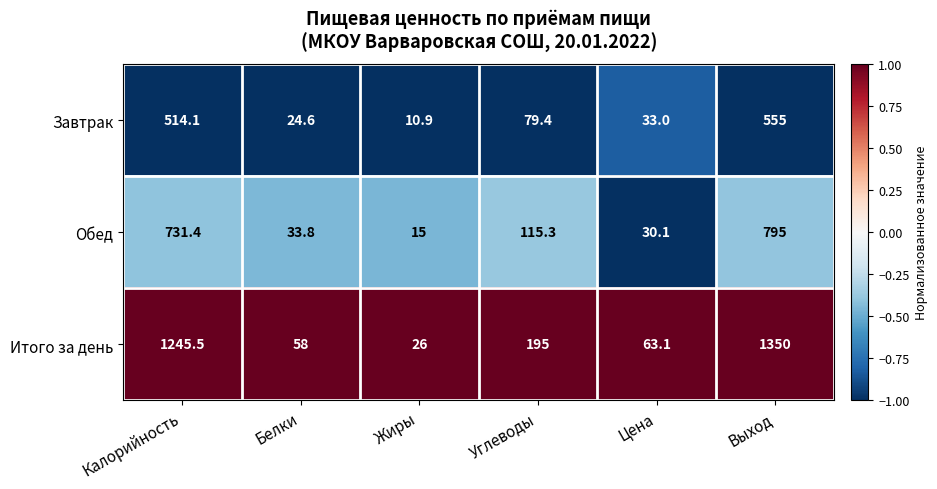

What is the maximum value shown in the chart?

1350.0